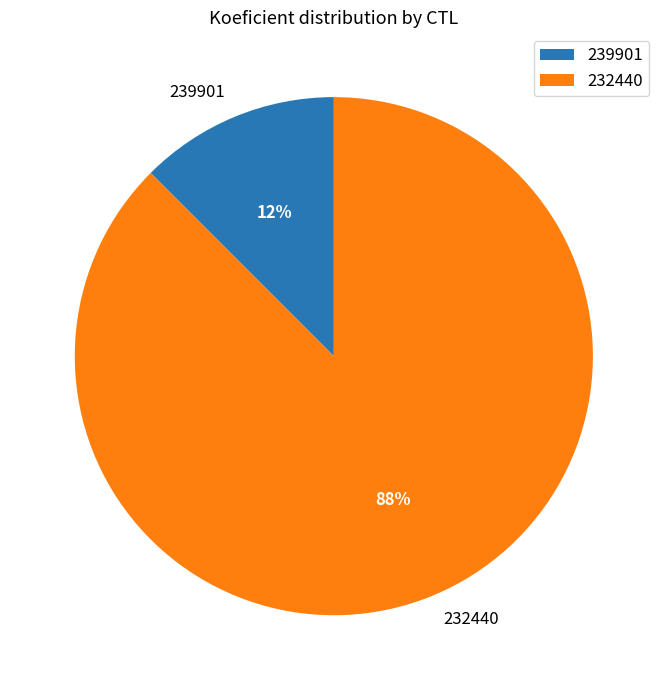

Between 232440 and 239901, which is larger?

232440